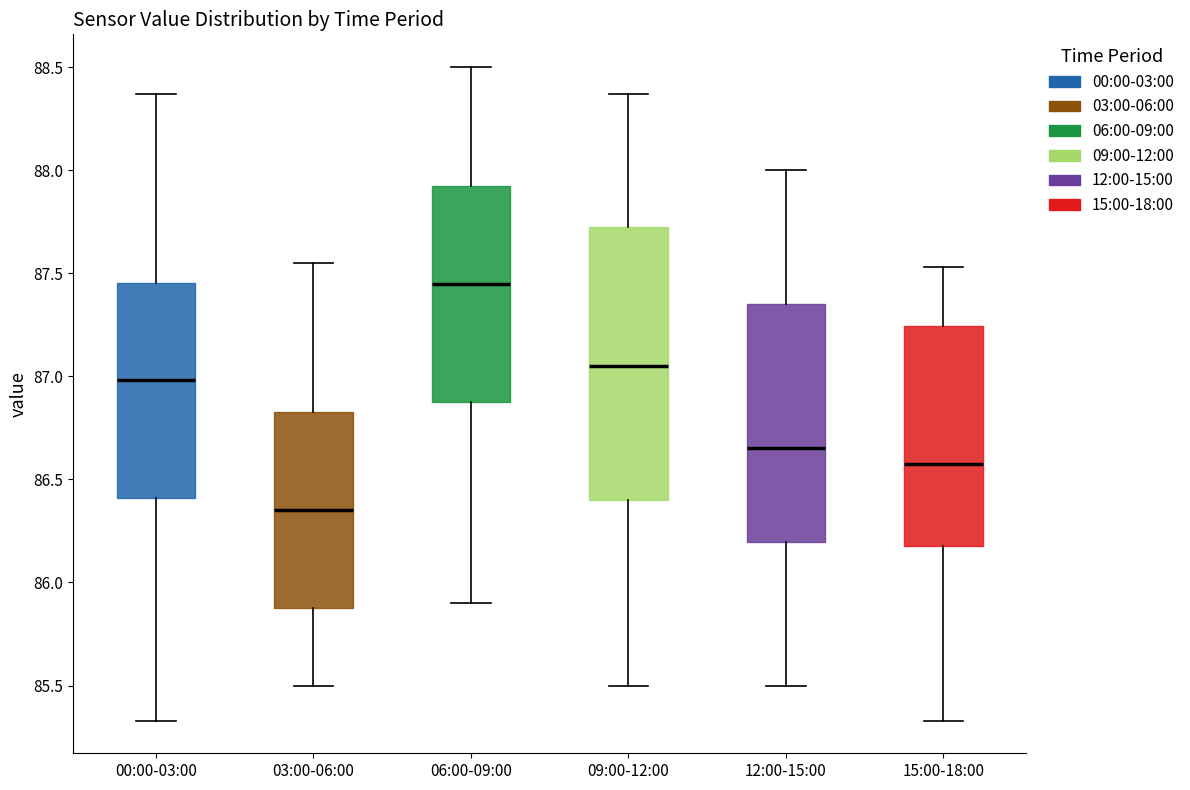

Where is the upper edge of the box for 09:00-12:00 on the y-axis? The values are not printed on the chart, so give them approximately, as read against the axis.

87.75